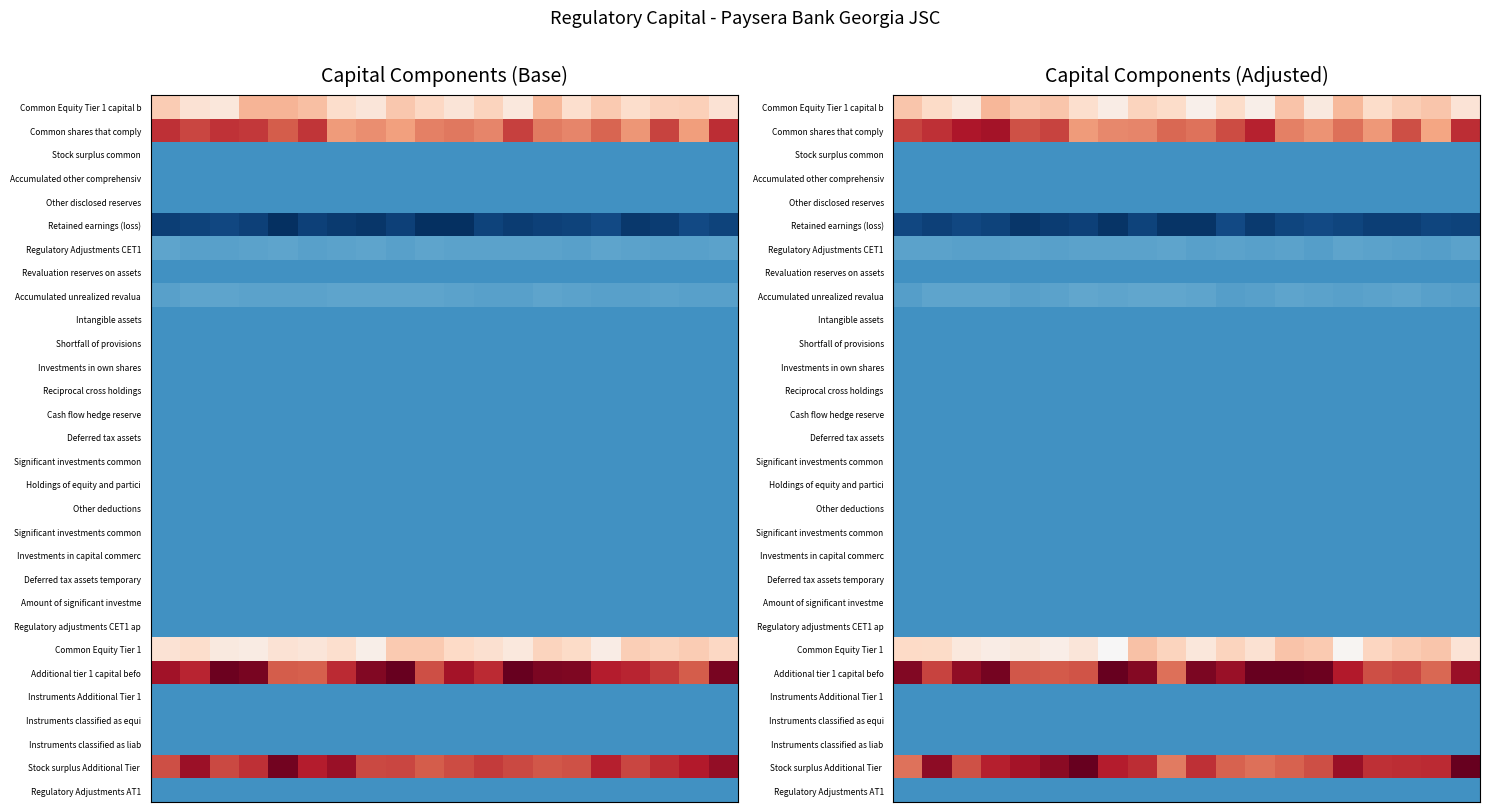

Which has a higher value, 15 or 16?

15